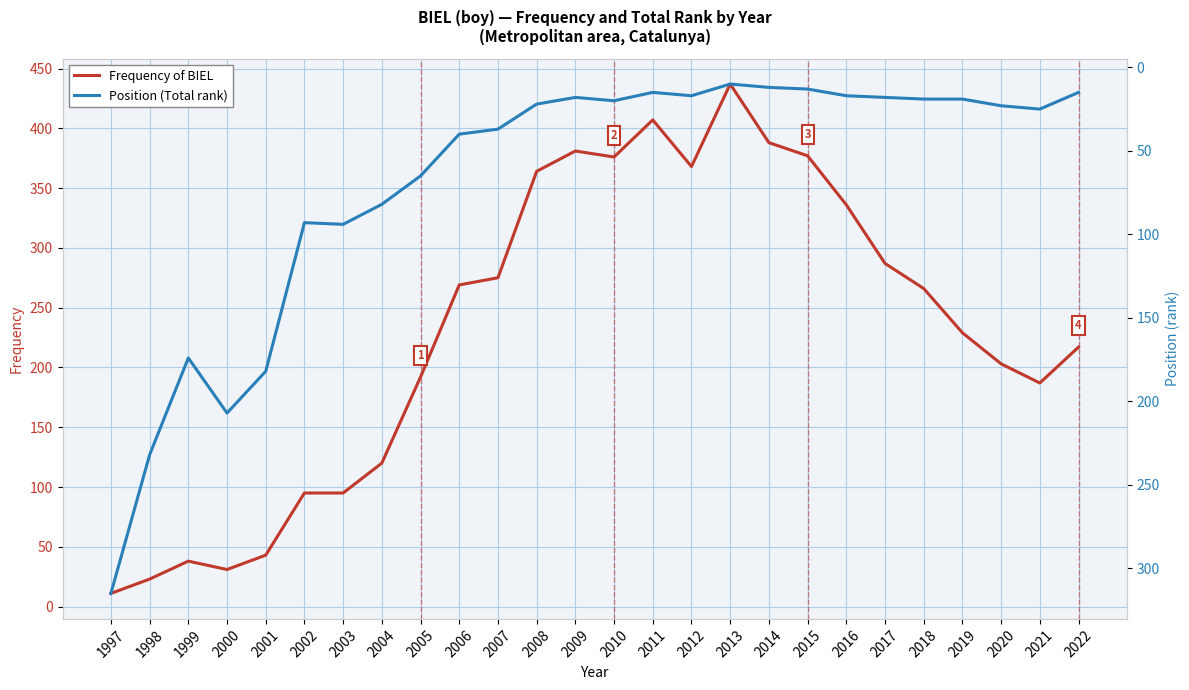

Is it true that Position (Total rank) equals 8 at 2007?

False